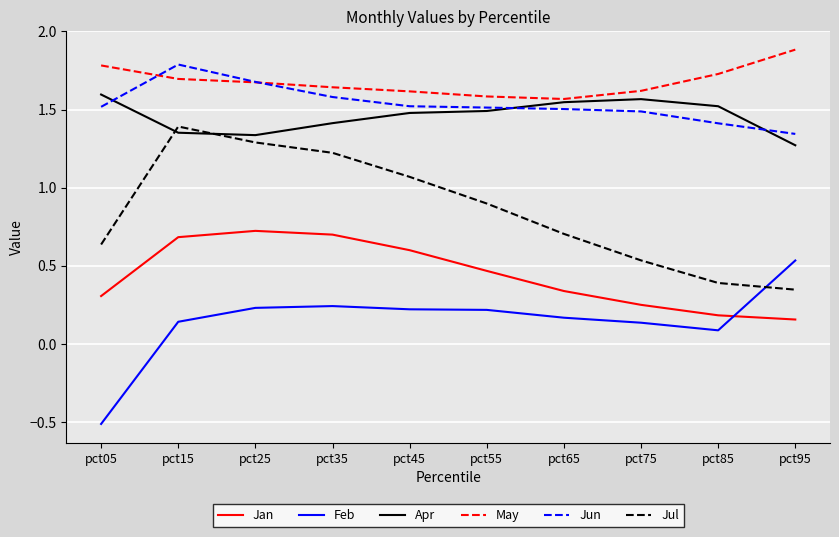

Which category has the highest value across all series?

pct95